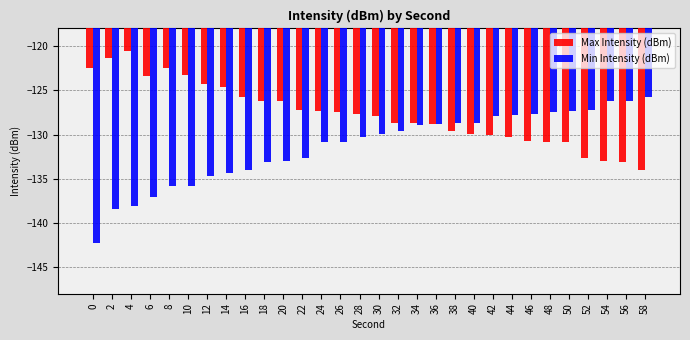

What is the smallest value displayed?

-142.3